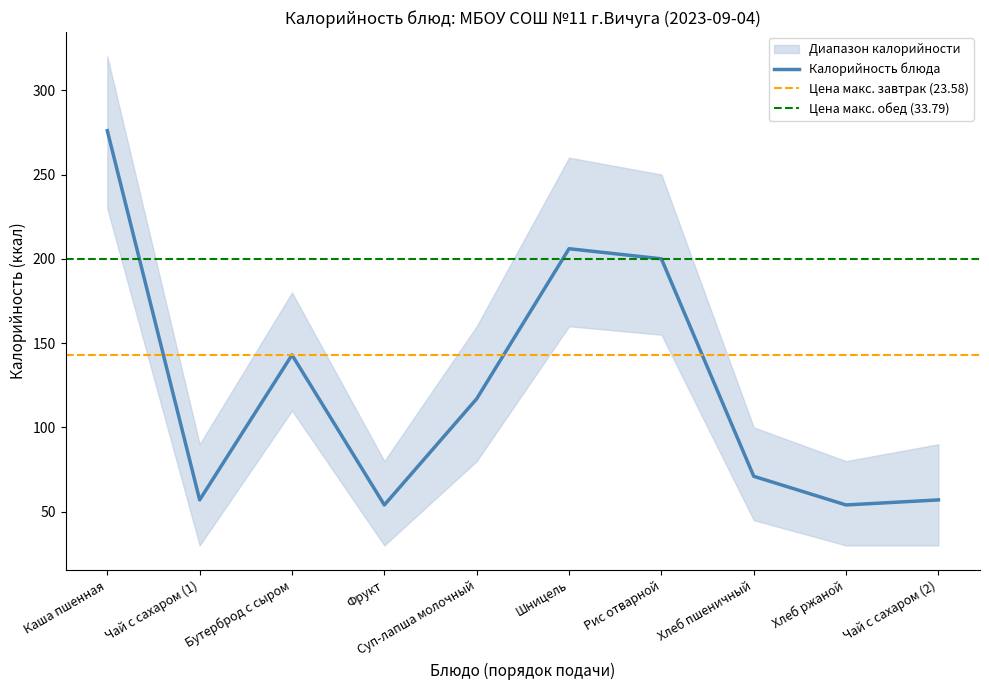

At which category is the sum across all series the highest?

Каша пшенная